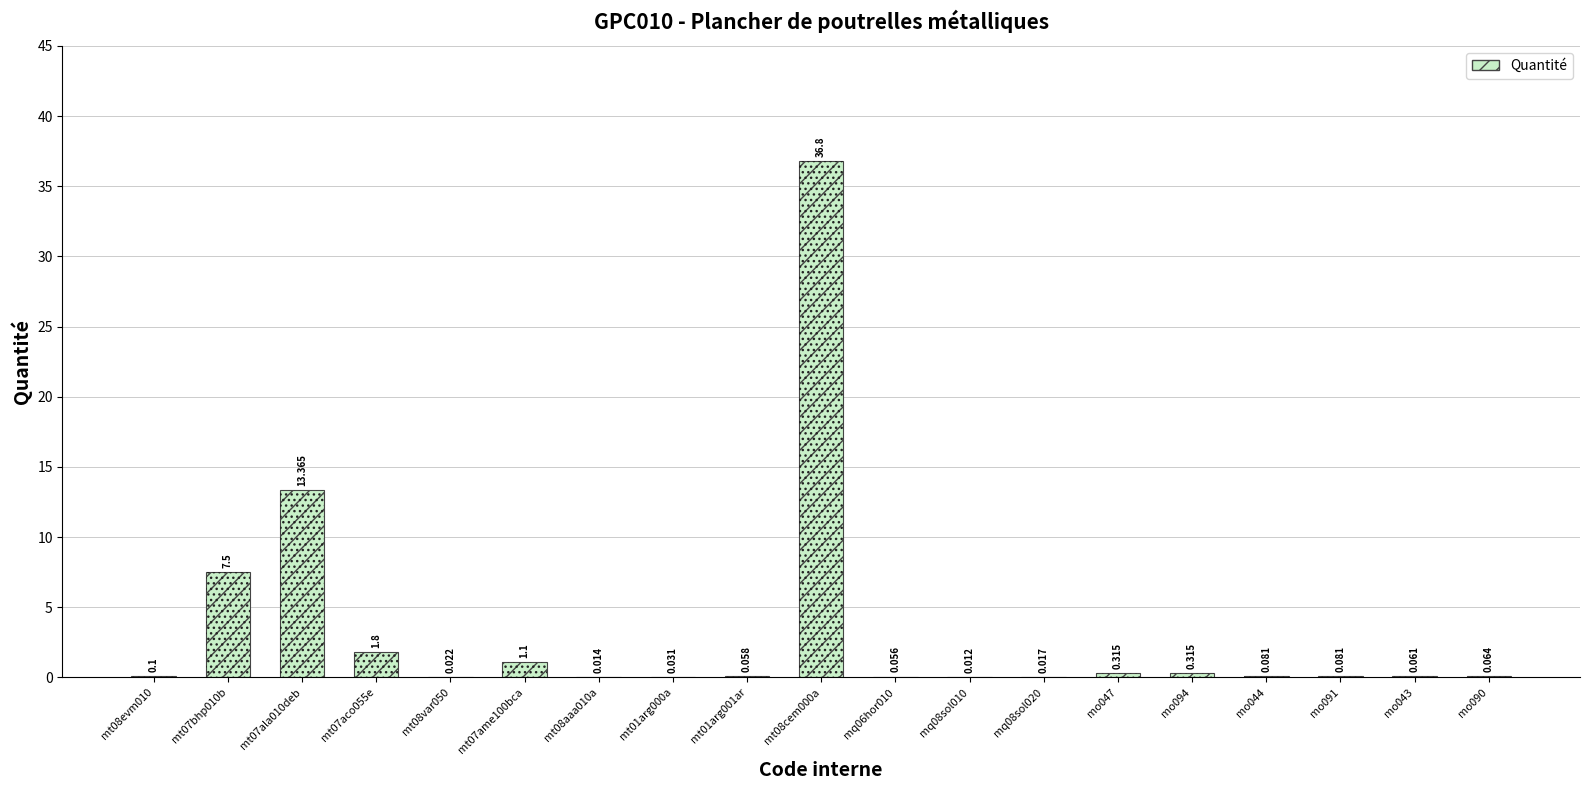

What is the value of the 6th bar from the left?

1.1